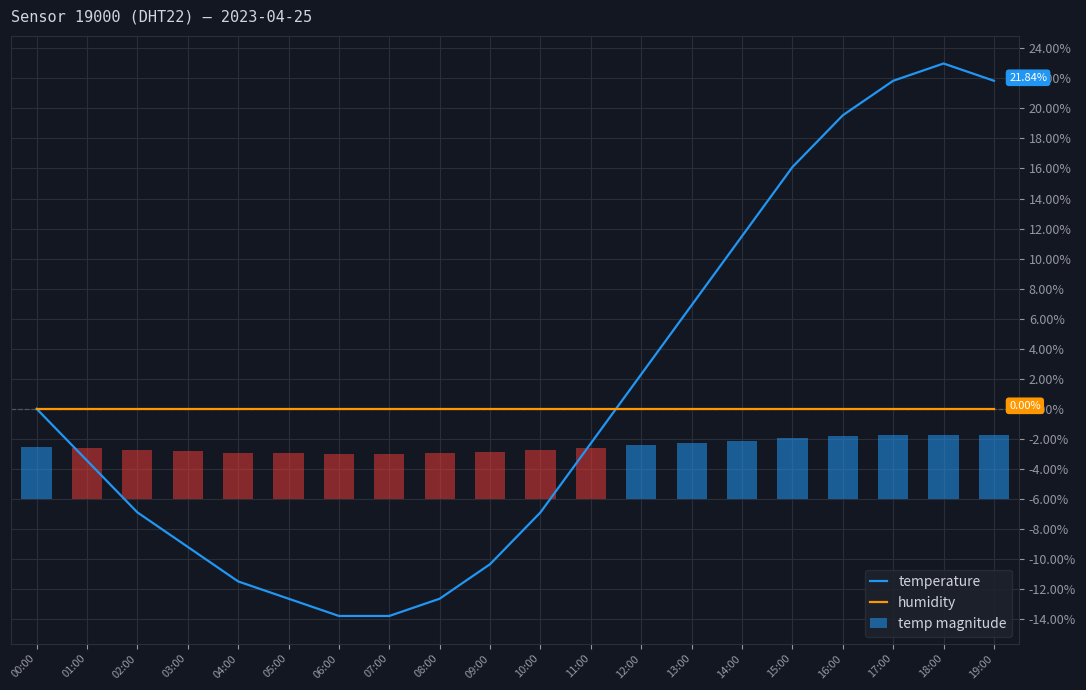

What is the label of the 15th bar from the left?

14:00